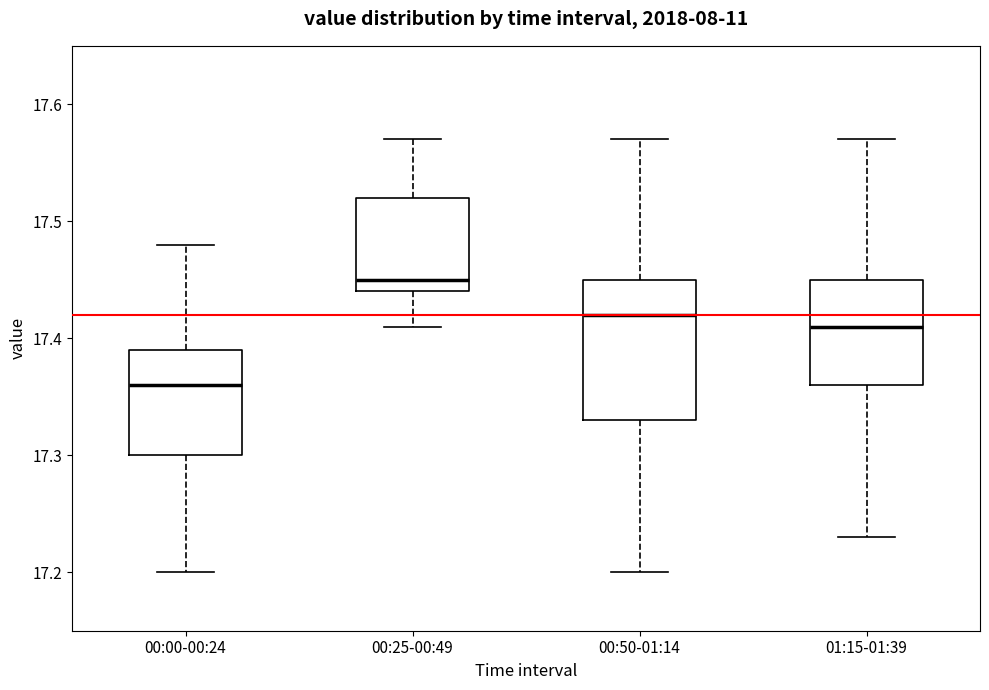

Reading left to right, read every box against the y-axis: the position of its median line, the range the box covers, and the ends of its whiskers. The values are not printed on the chart, so give them approximately, as read against the axis.

00:00-00:24: median 17.36, box 17.30 to 17.39, whiskers 17.20 to 17.48
00:25-00:49: median 17.45, box 17.44 to 17.52, whiskers 17.41 to 17.57
00:50-01:14: median 17.42, box 17.33 to 17.45, whiskers 17.20 to 17.57
01:15-01:39: median 17.41, box 17.36 to 17.45, whiskers 17.23 to 17.57